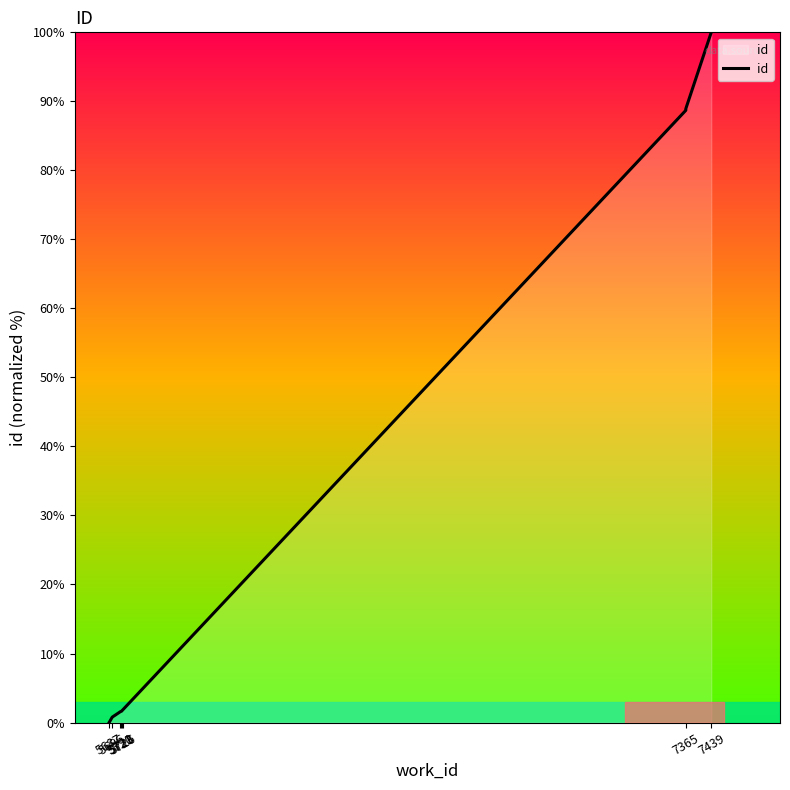

The chart shows a value of 100.0 at 7439. True or false?

True